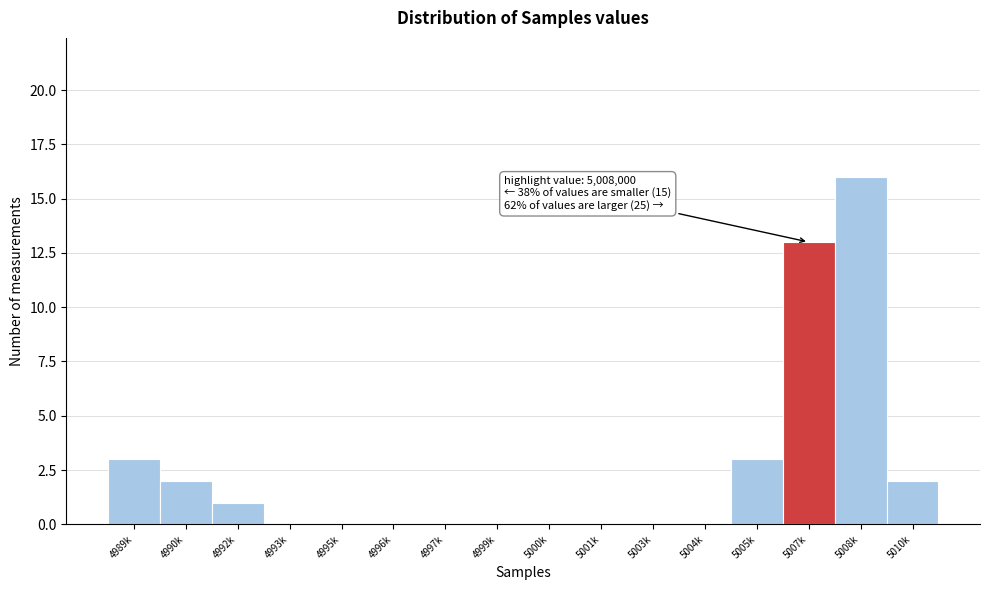

Reading right to left, extract all data points from this chart.

5010k=2	5008k=16	5007k=13	5005k=3	5004k=0	5003k=0	5001k=0	5000k=0	4999k=0	4997k=0	4996k=0	4995k=0	4993k=0	4992k=1	4990k=2	4989k=3